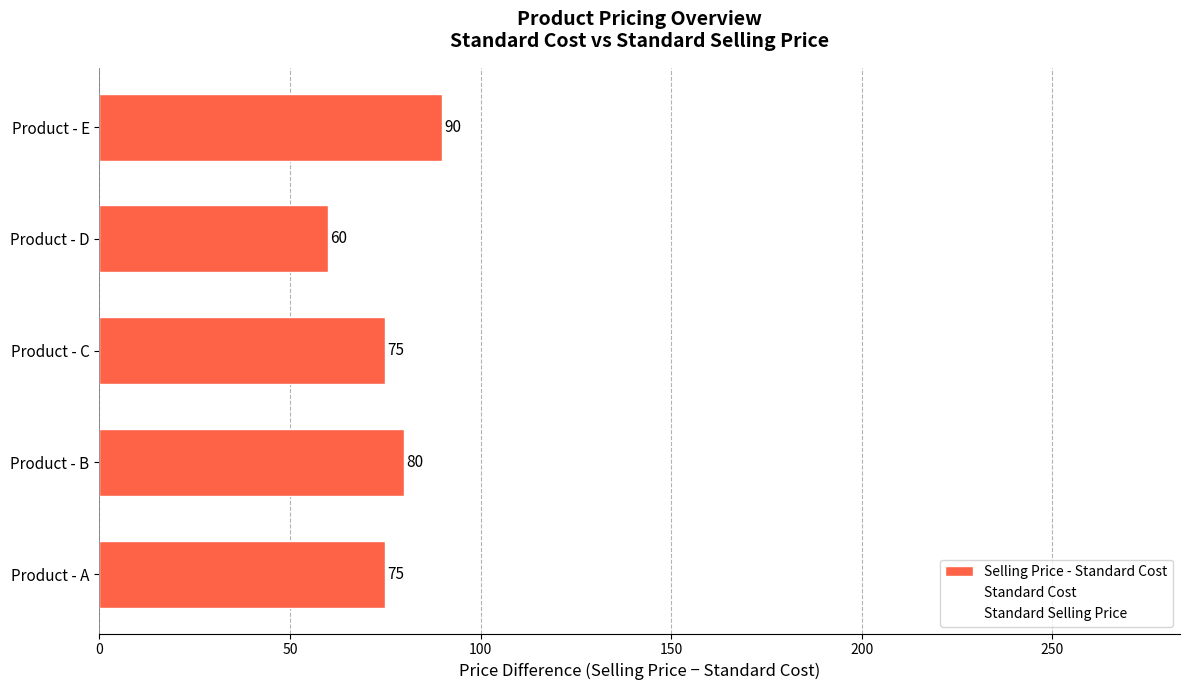

How many categories are shown in the chart?

5